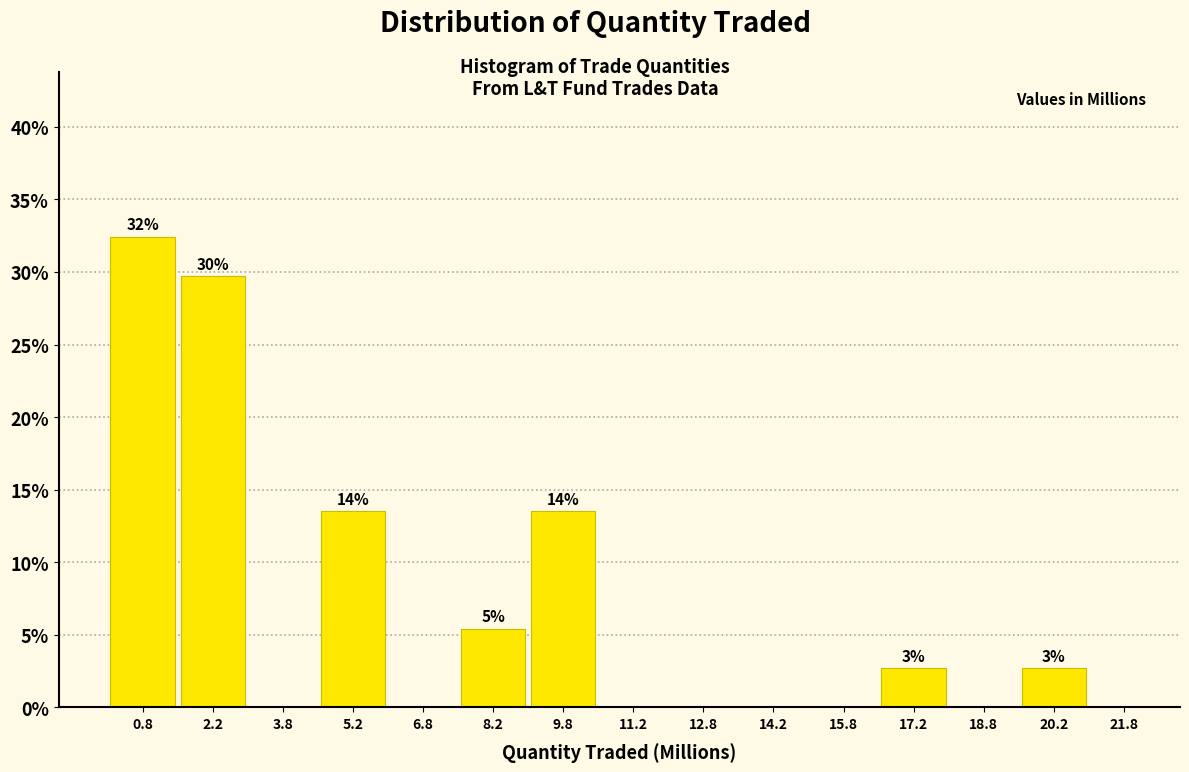

Over which range of the x-axis is the bar tallest?

0.0 to 1.5